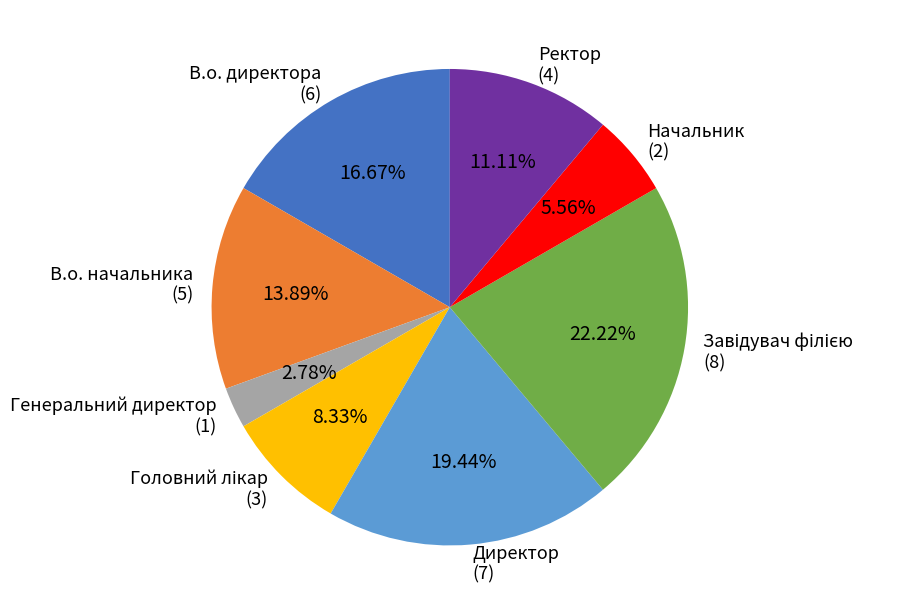

Is there any slice that represents more than half of the pie?

No